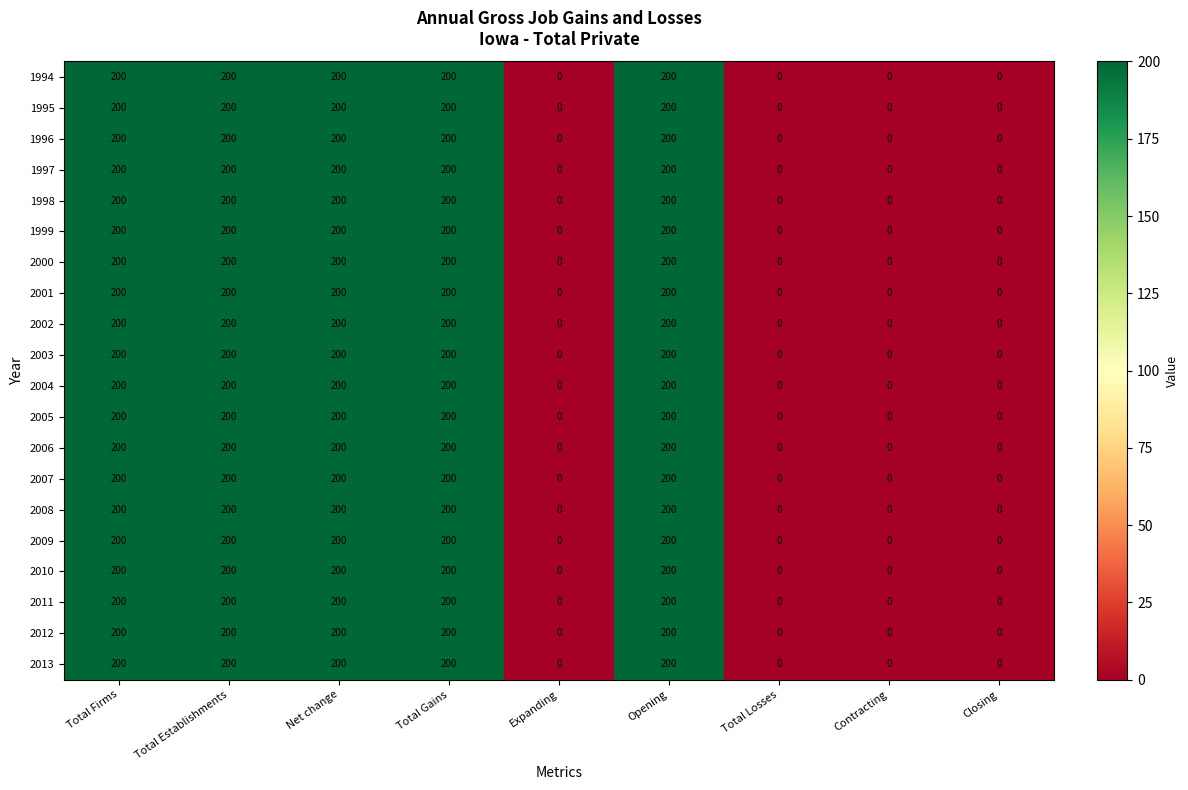

At how many categories does at least one series exceed 108?

5